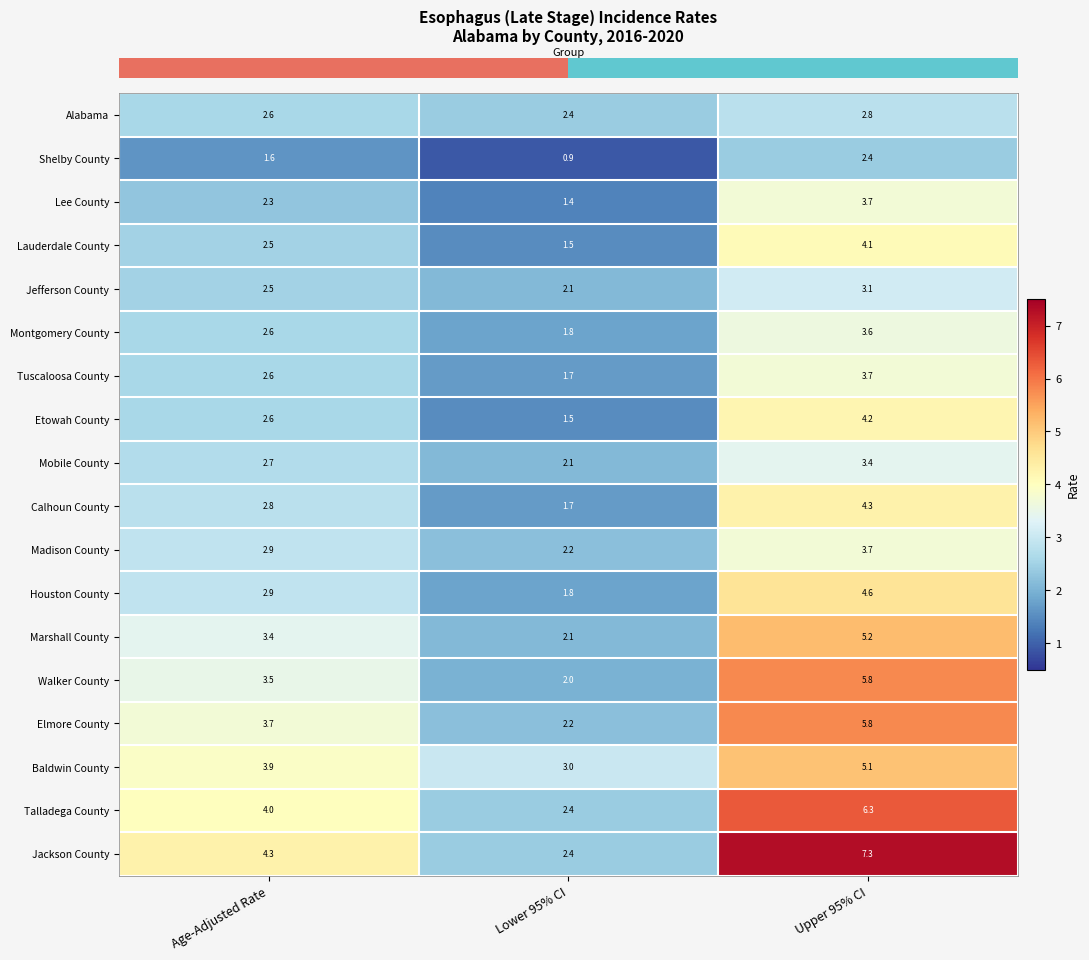

At which category is the sum across all series the highest?

Upper 95% CI